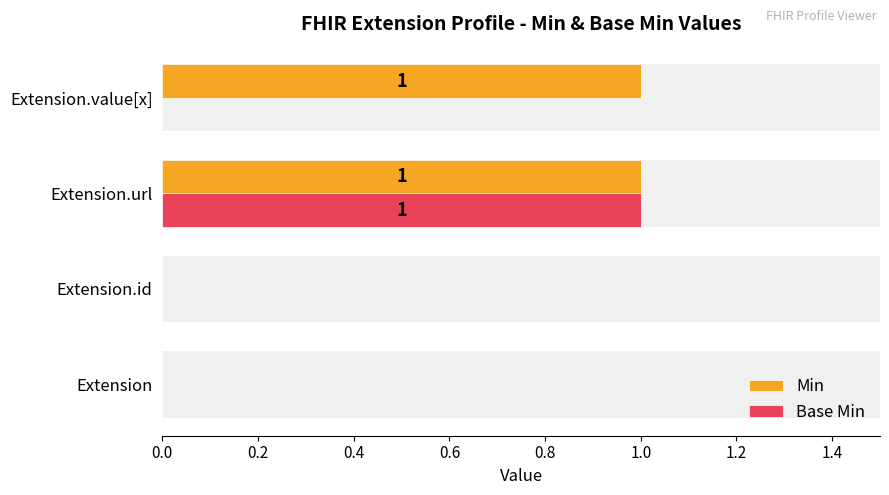

Reading left to right, list all the values displayed in this chart.

Min: 0	0	1	1
Base Min: 0	0	1	0